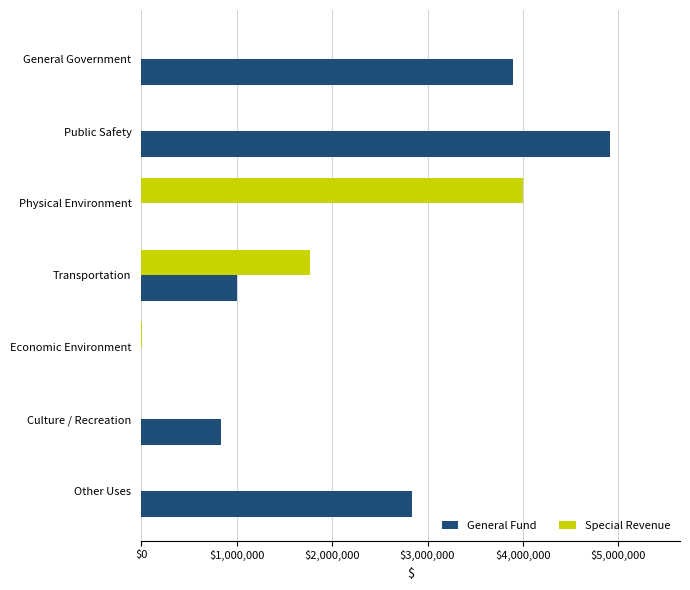

True or false: Special Revenue has a value of 3998875 at Physical Environment.

True